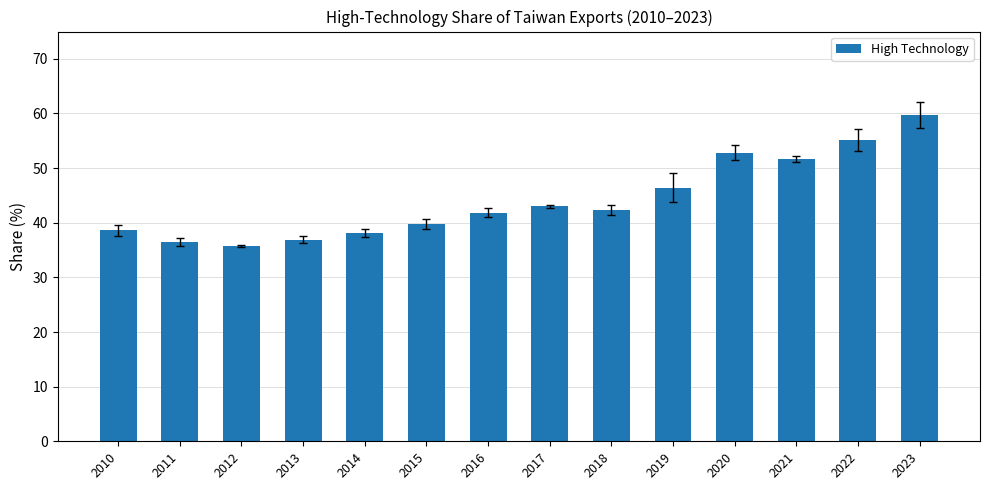

What is the value of the 4th bar from the left?

36.9